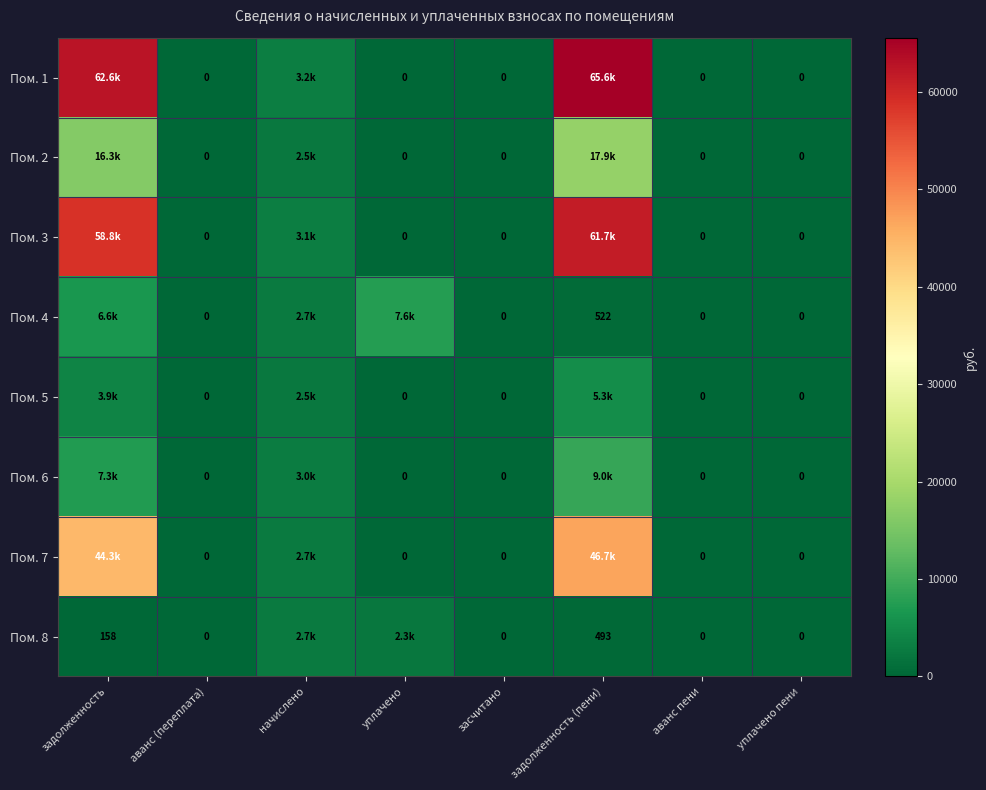

At which label does Пом. 5 reach its peak?

задолженность (пени)